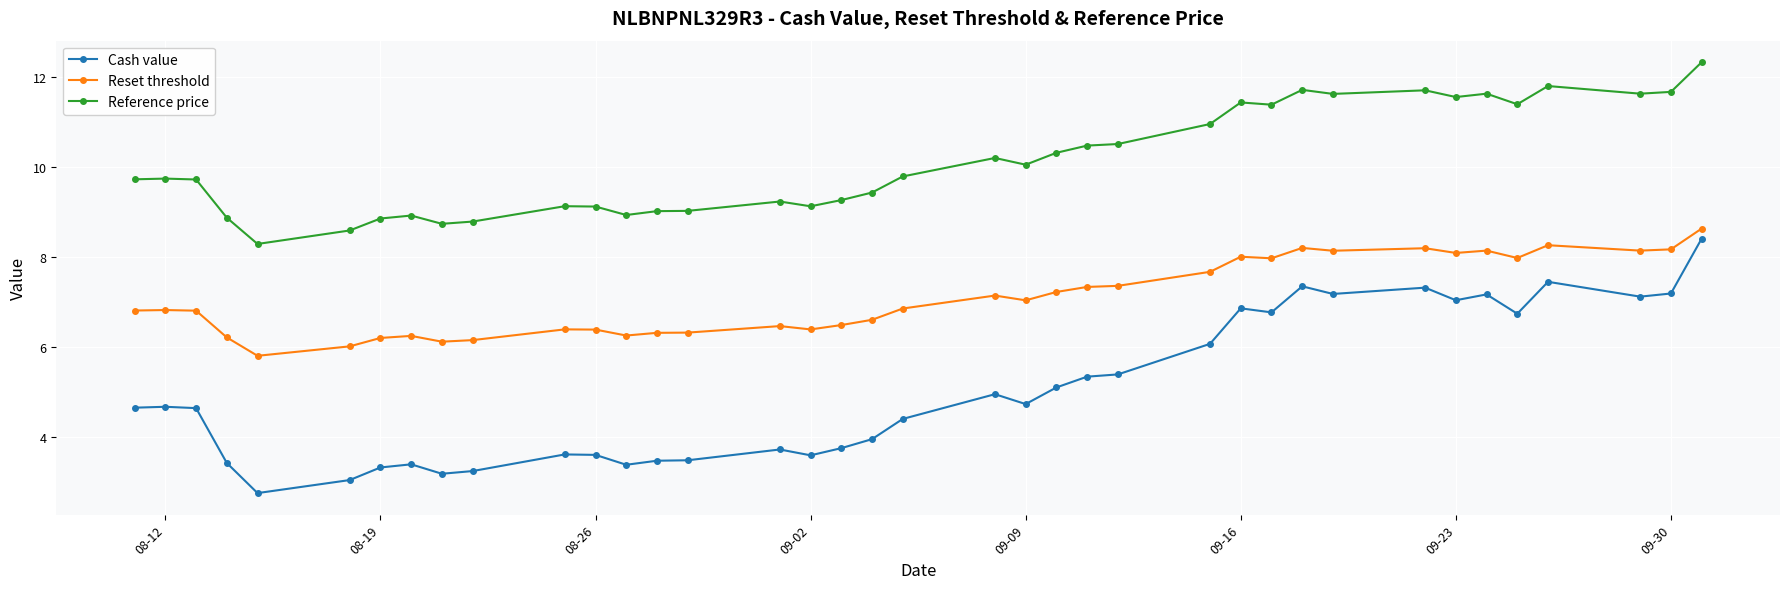

True or false: Reference price and Cash value intersect in this chart.

False